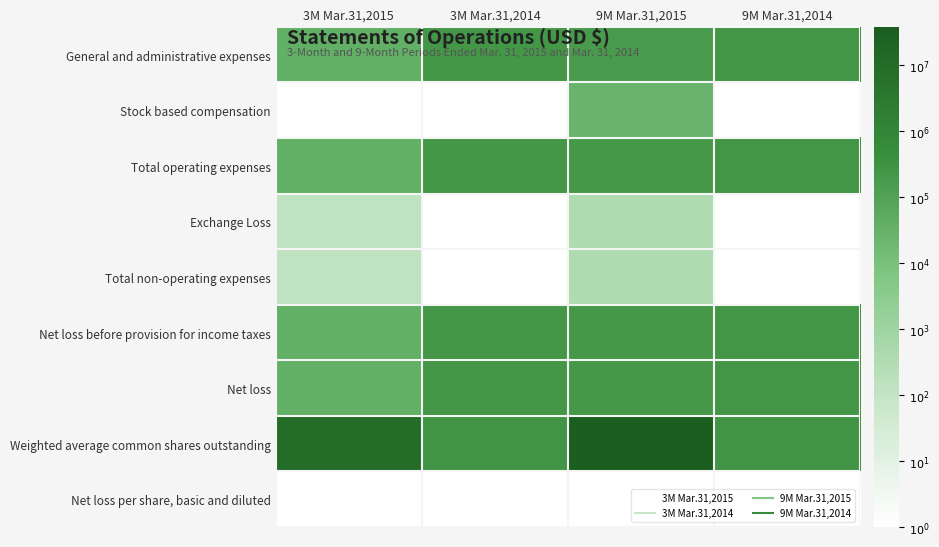

List the series in order of their peak value, lowest first.

Net loss per share, basic and diluted, Exchange Loss, Total non-operating expenses, Stock based compensation, General and administrative expenses, Total operating expenses, Net loss before provision for income taxes, Net loss, Weighted average common shares outstanding